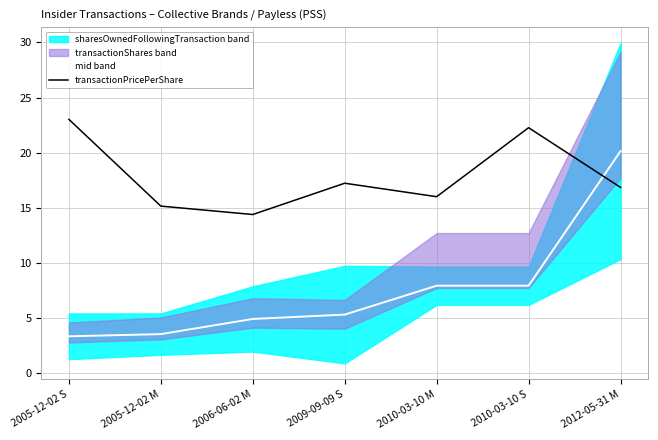

What is the value of the mid band point at the 1st from the left?

3.4